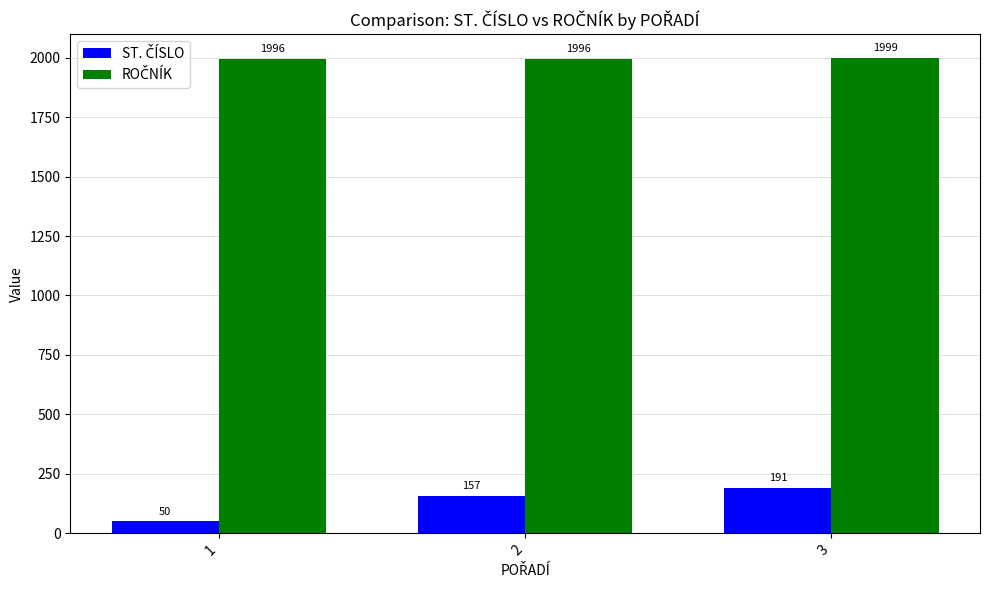

What is the difference between the highest and lowest values at 1?

1946